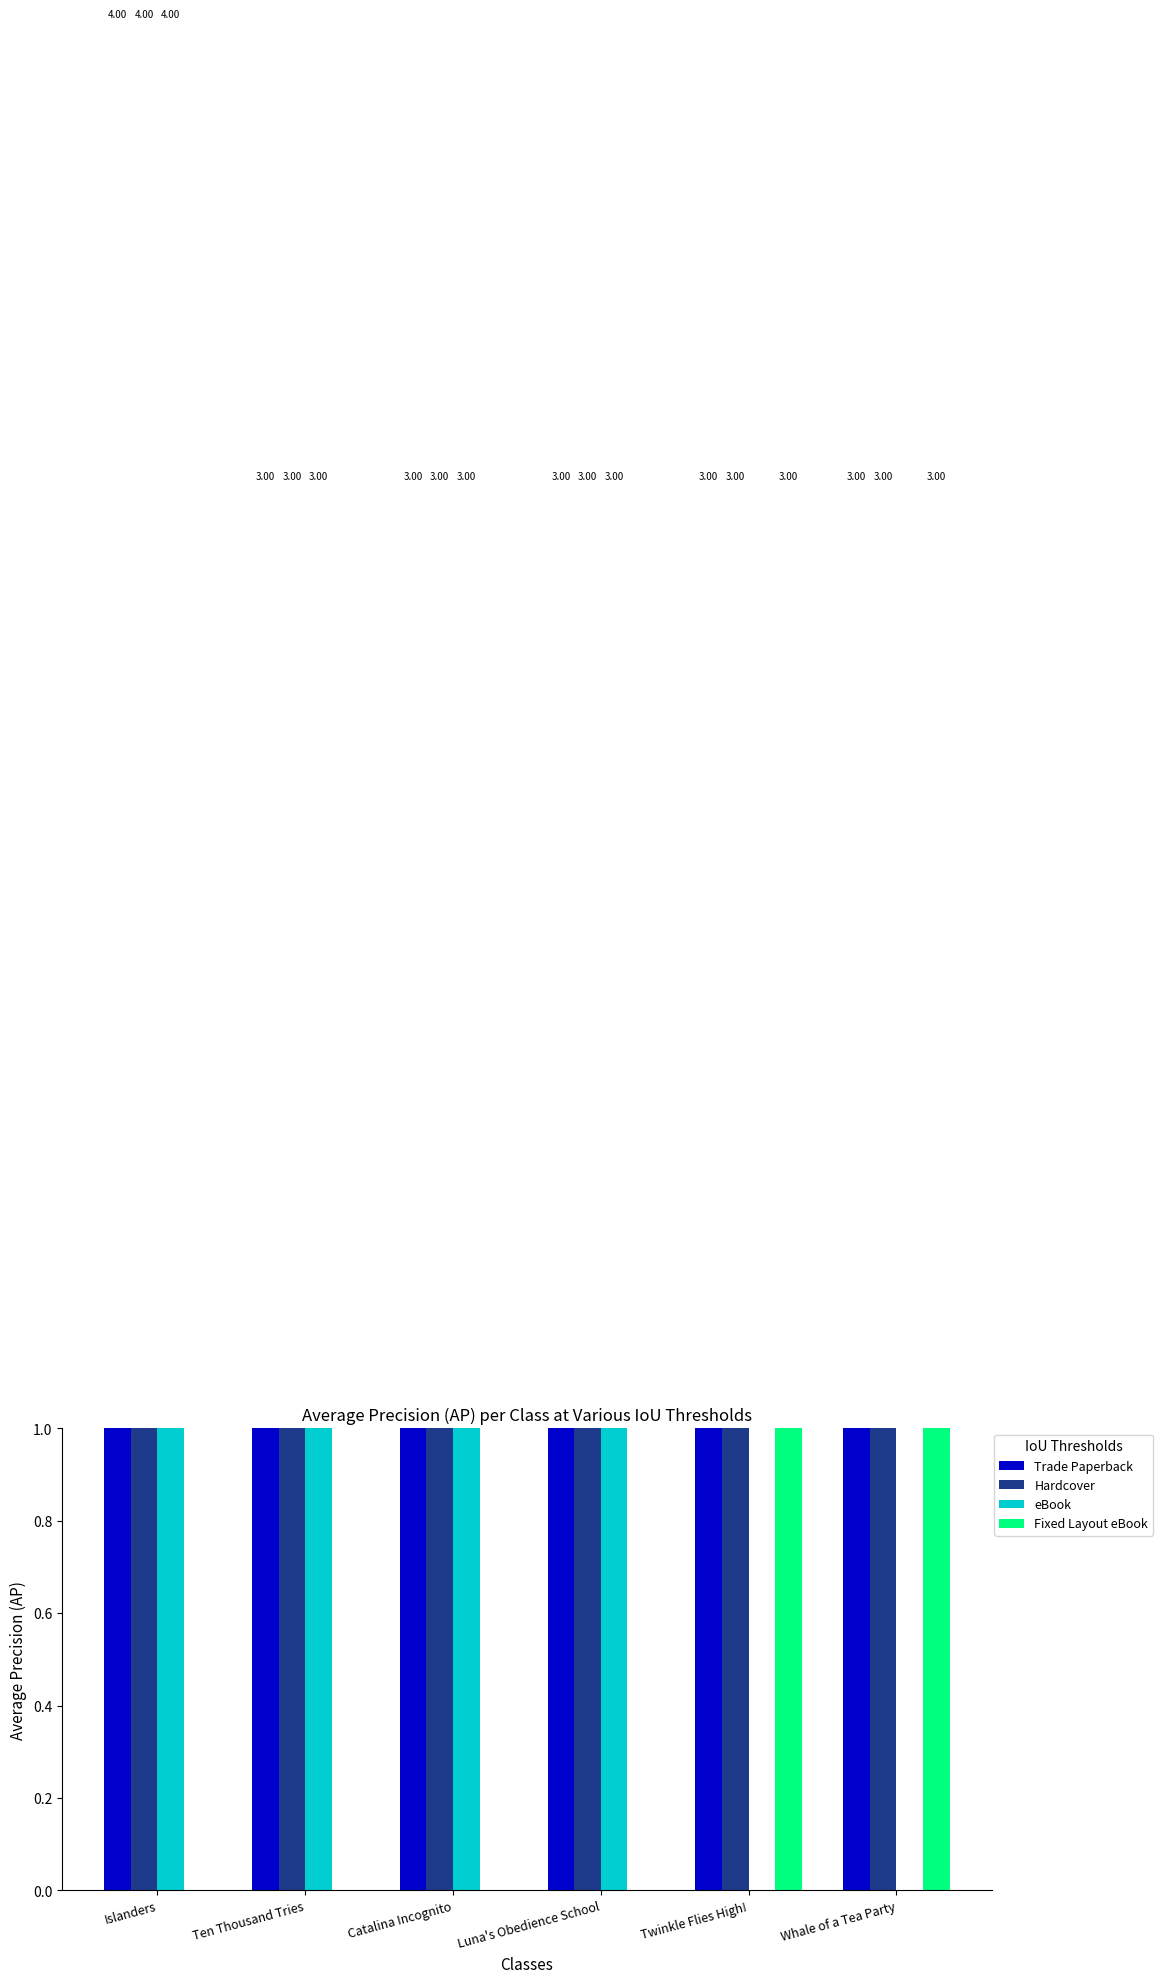

Reading left to right, extract all data points from this chart.

Trade Paperback: 4	3	3	3	3	3
Hardcover: 4	3	3	3	3	3
eBook: 4	3	3	3	0	0
Fixed Layout eBook: 0	0	0	0	3	3